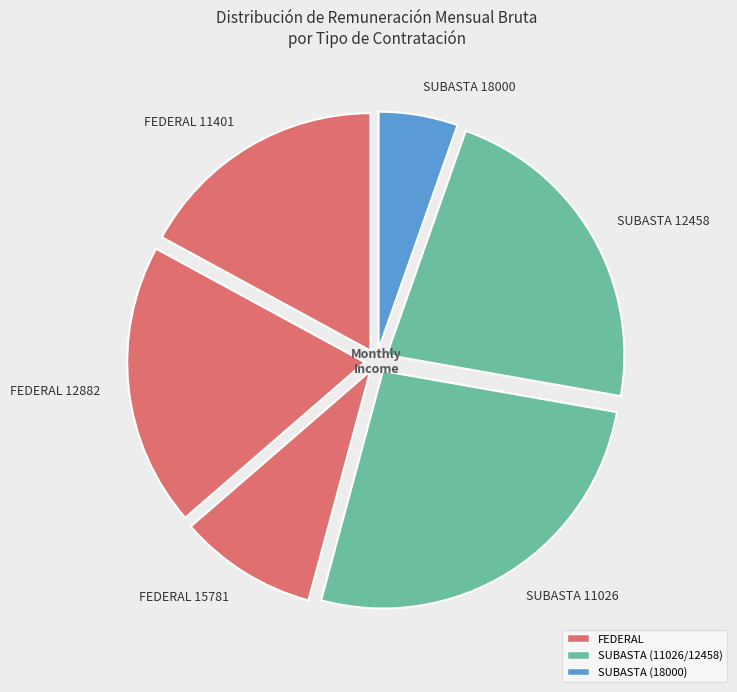

Is there a majority slice in this chart?

No